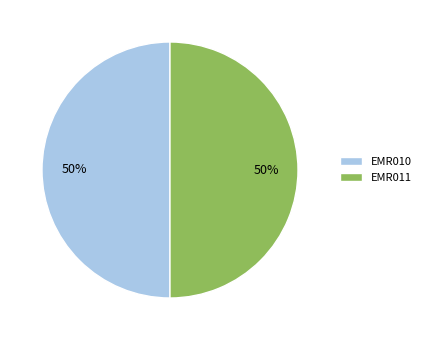

To the nearest percent, what percentage of the pie is EMR010?

50%